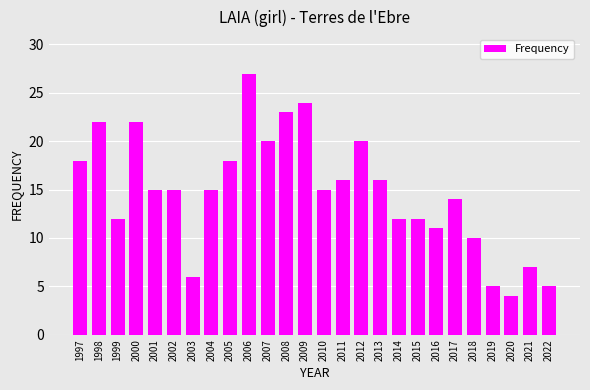

At which label does the data first exceed 15?

1997